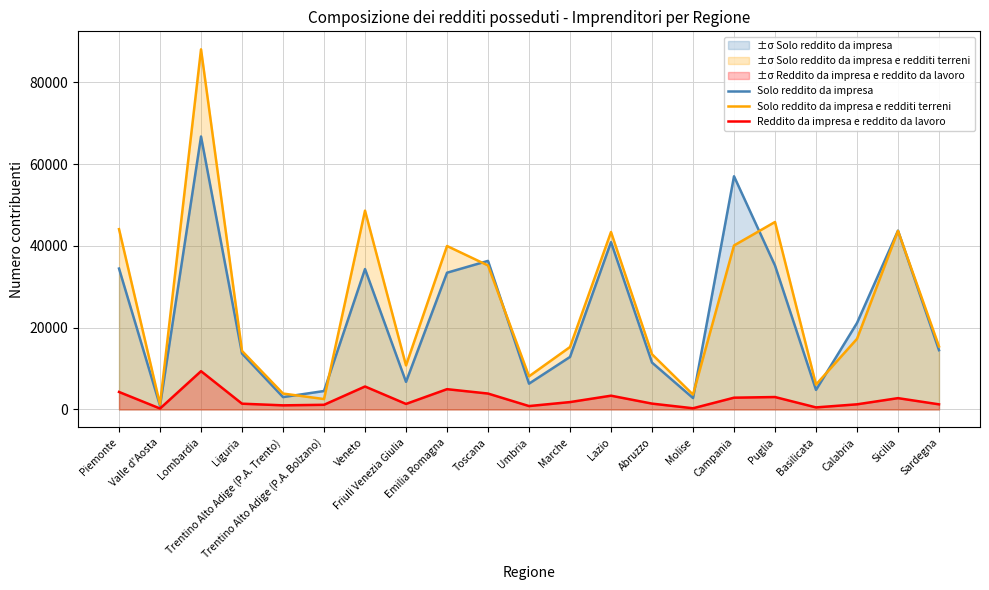

What is the label of the 16th point from the left?

Campania